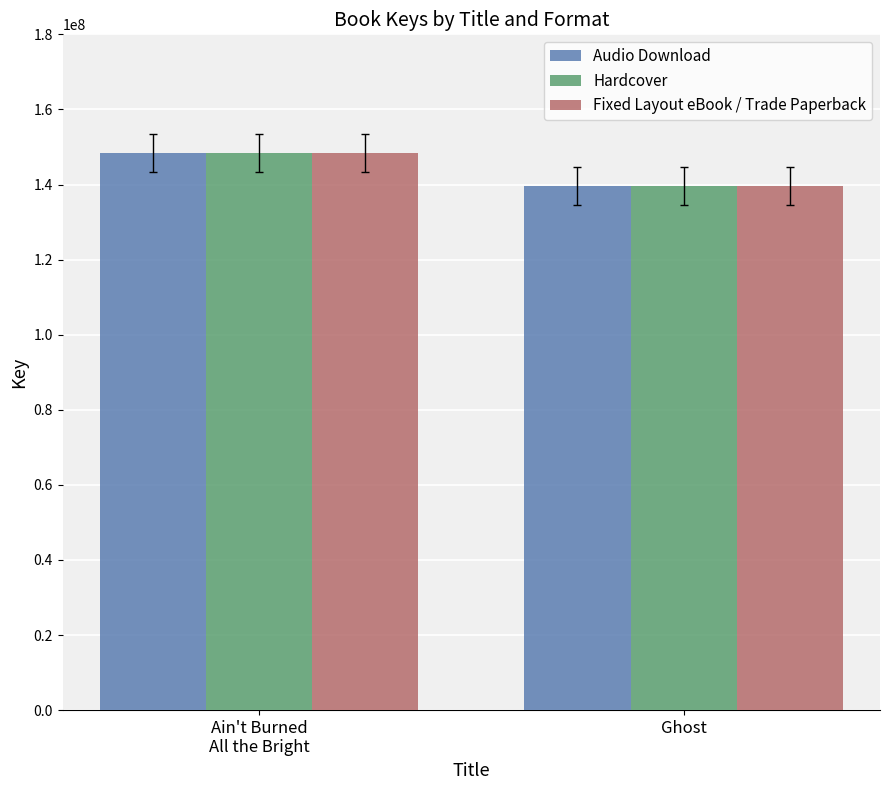

True or false: Audio Download has a value of 148351318 at Ain't Burned
All the Bright.

True